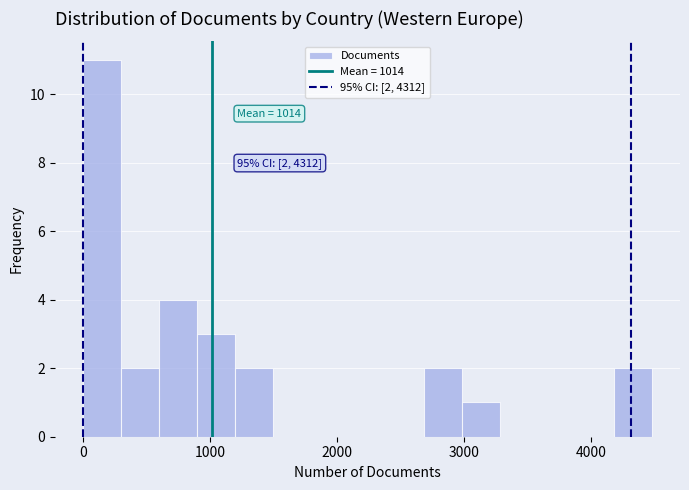

Read against the x-axis, roughly where is the centre of the tallest bar?

200